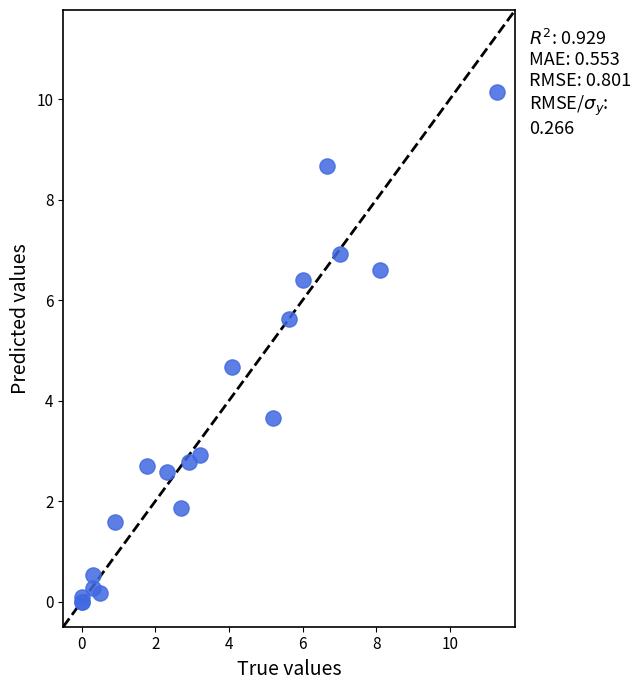

What Y value in the scatter plot is closest to 5?

4.7